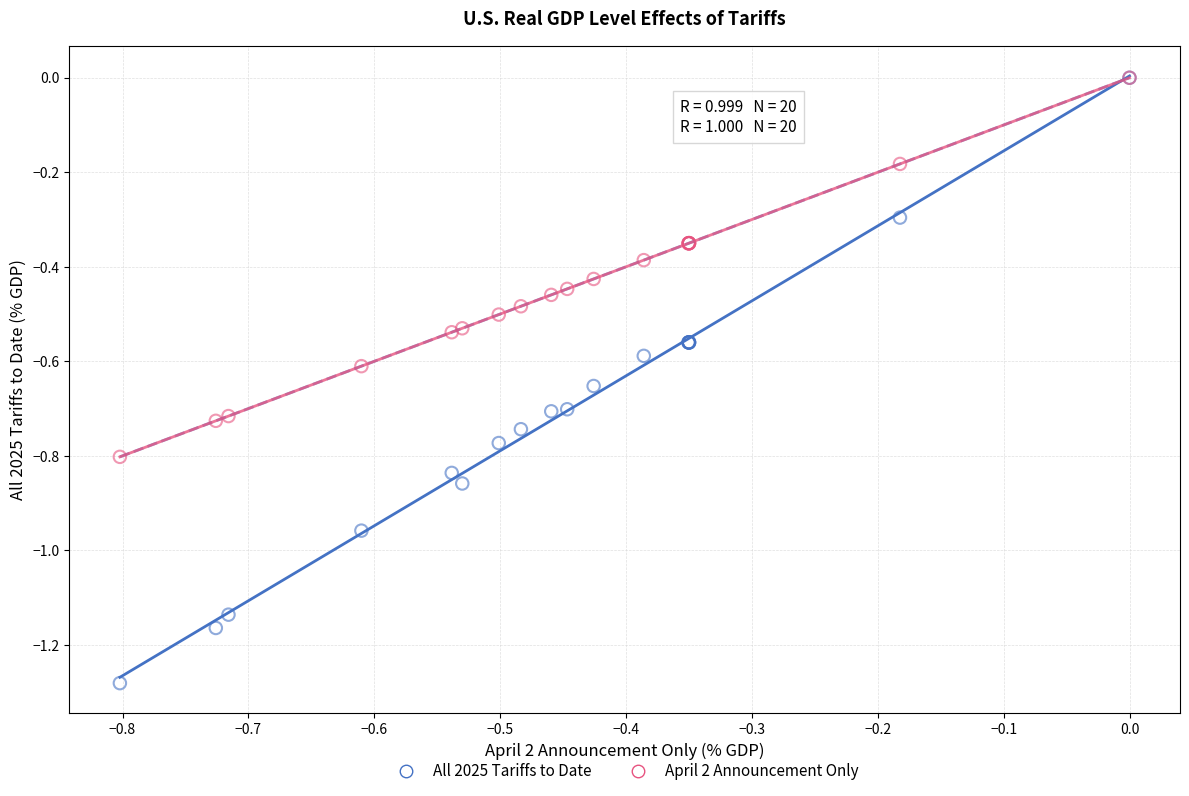

What are all the series names shown in the legend?

All 2025 Tariffs to Date, April 2 Announcement Only